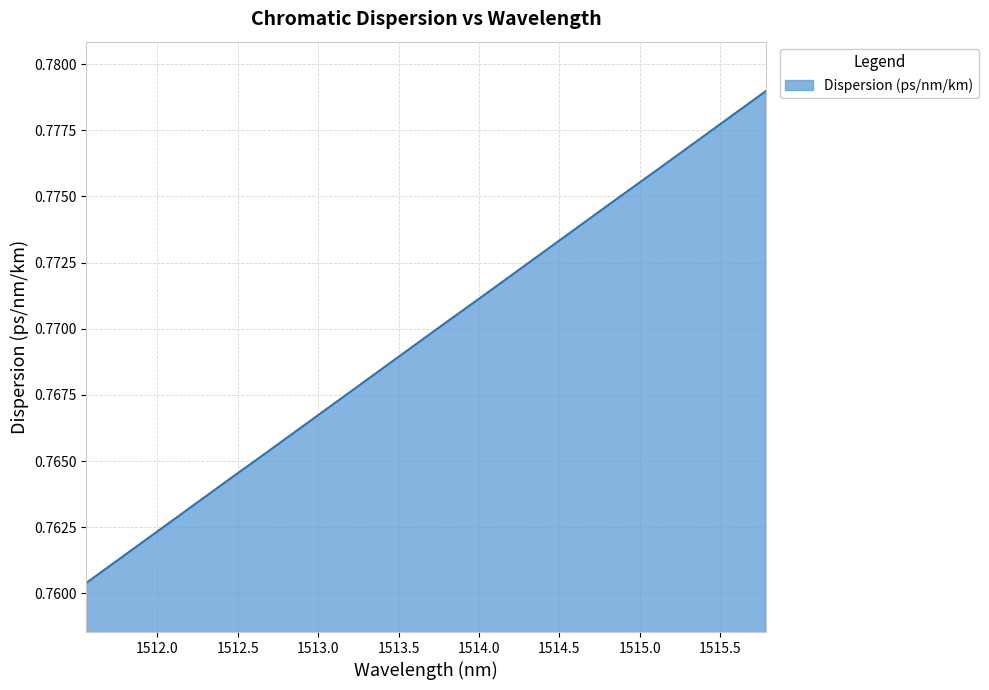

How many lines are shown in the chart?

1